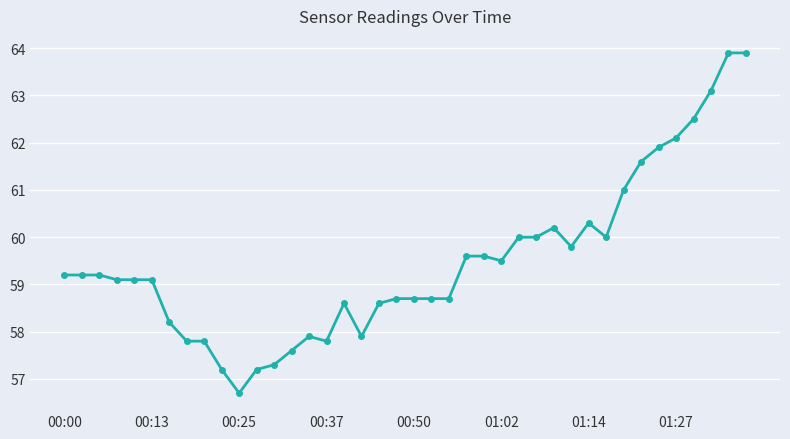

True or false: there are more than 1 points higher than both neighbors.

True